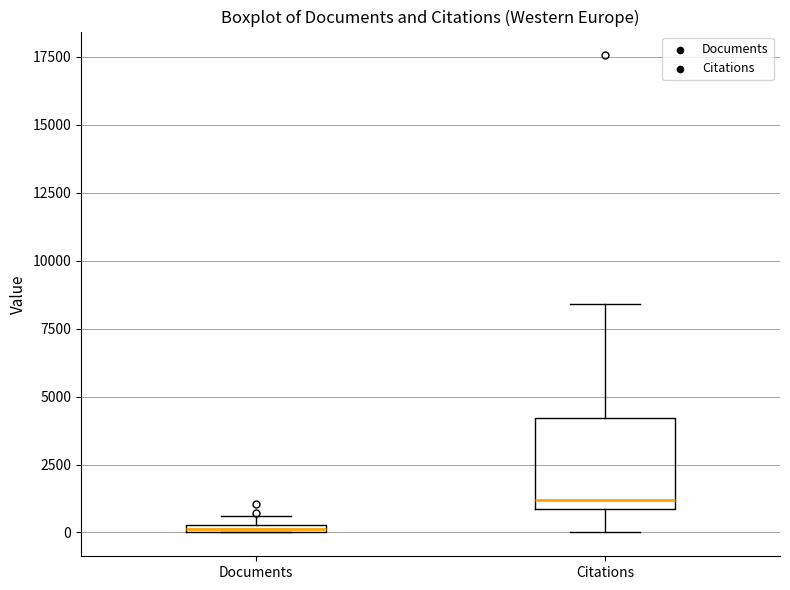

Which box's median line is the lowest?

Documents